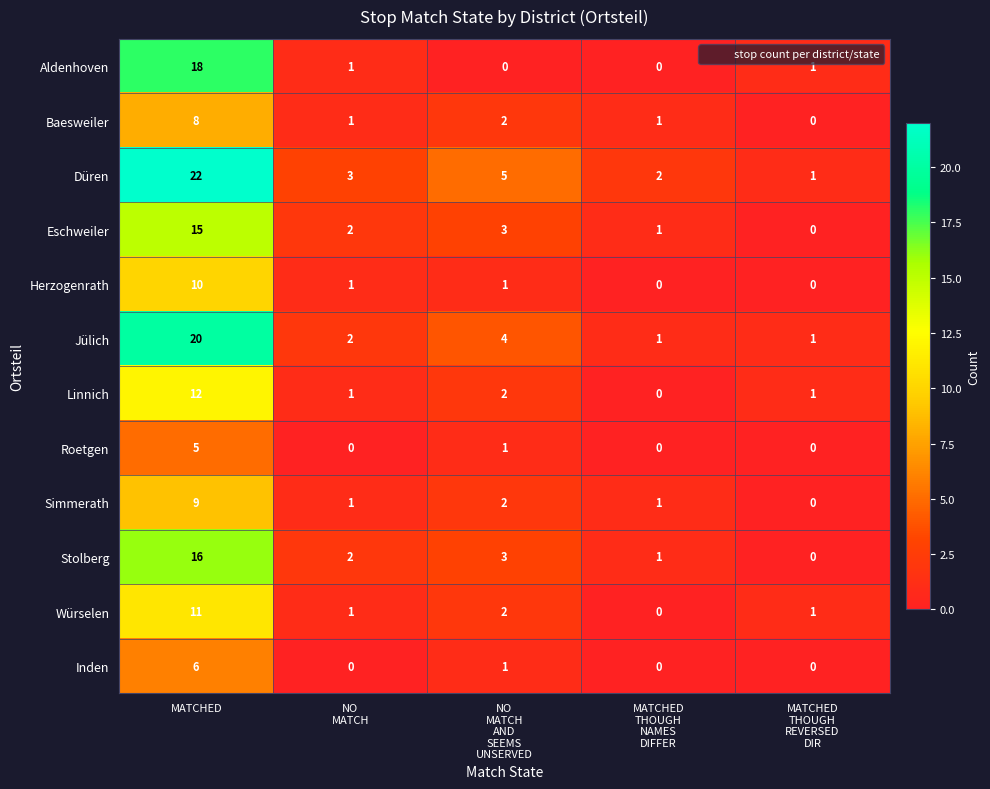

The Würselen series shows 11 at MATCHED. True or false?

True